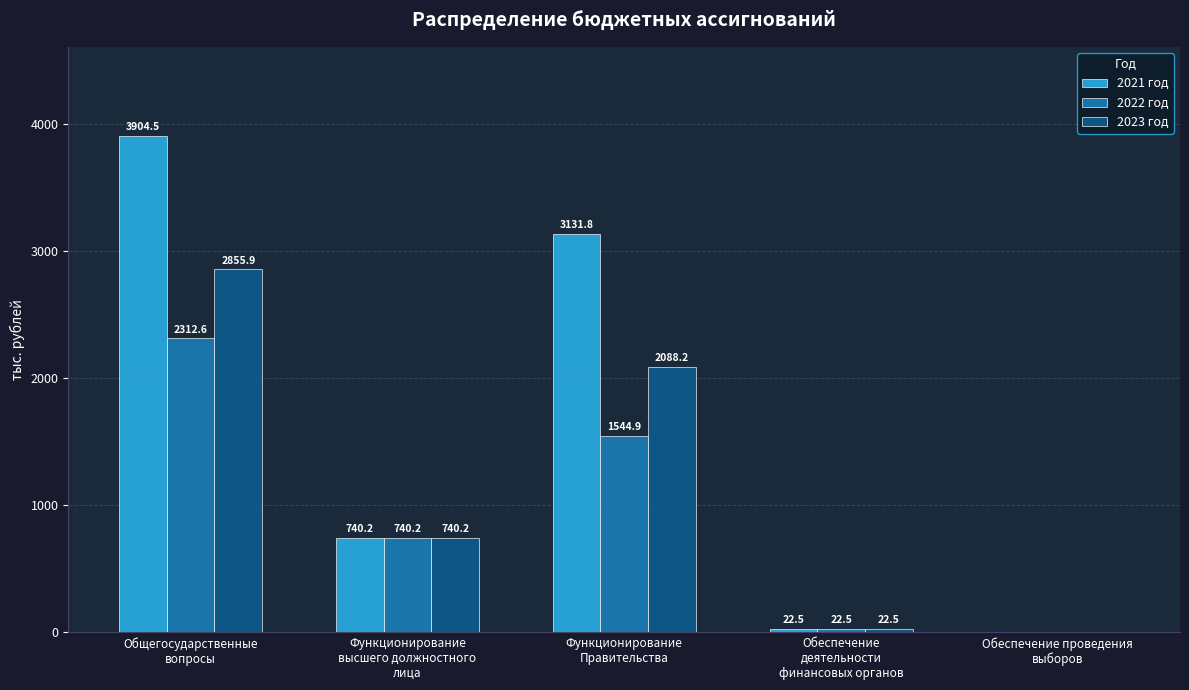

At which category is the sum across all series the highest?

Общегосударственные
вопросы